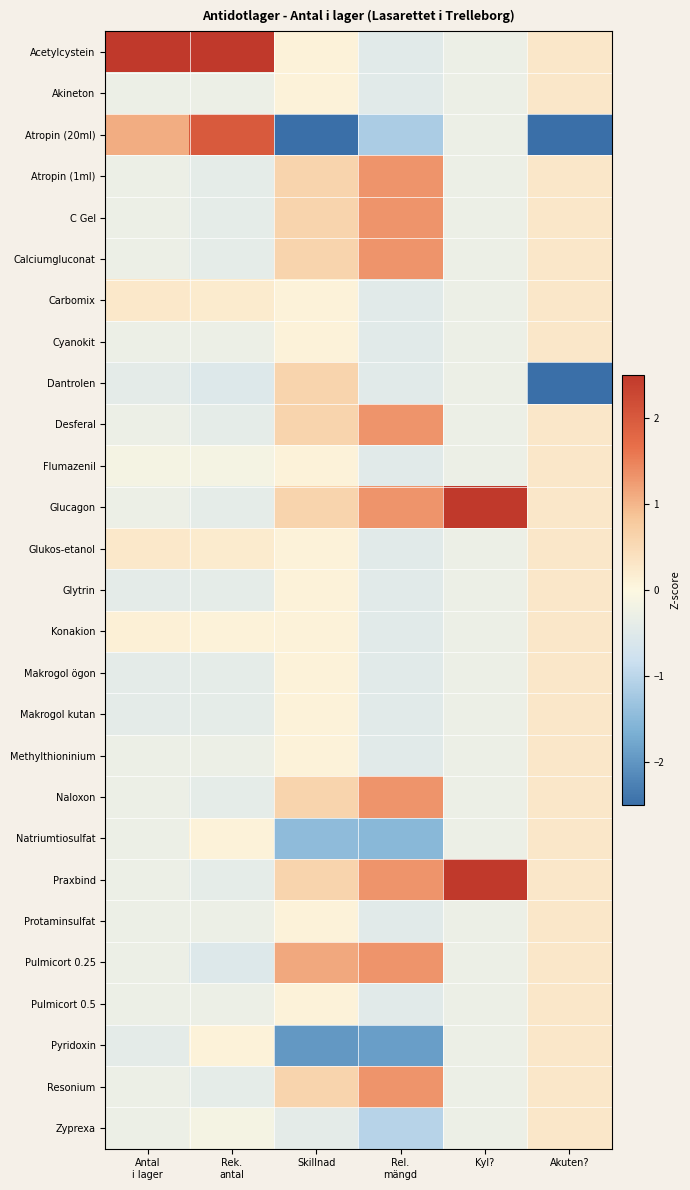

Reading right to left, what are all the values shown in this chart?

Acetylcystein: Akuten?=0.3	Kyl?=-0.3	Rel.
mängd=-0.5	Skillnad=0.1	Rek.
antal=4.5	Antal
i lager=4.9
Akineton: Akuten?=0.3	Kyl?=-0.3	Rel.
mängd=-0.5	Skillnad=0.1	Rek.
antal=-0.3	Antal
i lager=-0.3
Atropin (20ml): Akuten?=-3.5	Kyl?=-0.3	Rel.
mängd=-1.2	Skillnad=-4.0	Rek.
antal=2.0	Antal
i lager=1.1
Atropin (1ml): Akuten?=0.3	Kyl?=-0.3	Rel.
mängd=1.3	Skillnad=0.6	Rek.
antal=-0.4	Antal
i lager=-0.3
C Gel: Akuten?=0.3	Kyl?=-0.3	Rel.
mängd=1.3	Skillnad=0.6	Rek.
antal=-0.4	Antal
i lager=-0.3
Calciumgluconat: Akuten?=0.3	Kyl?=-0.3	Rel.
mängd=1.3	Skillnad=0.6	Rek.
antal=-0.4	Antal
i lager=-0.3
Carbomix: Akuten?=0.3	Kyl?=-0.3	Rel.
mängd=-0.5	Skillnad=0.1	Rek.
antal=0.2	Antal
i lager=0.3
Cyanokit: Akuten?=0.3	Kyl?=-0.3	Rel.
mängd=-0.5	Skillnad=0.1	Rek.
antal=-0.3	Antal
i lager=-0.3
Dantrolen: Akuten?=-3.5	Kyl?=-0.3	Rel.
mängd=-0.5	Skillnad=0.6	Rek.
antal=-0.5	Antal
i lager=-0.4
Desferal: Akuten?=0.3	Kyl?=-0.3	Rel.
mängd=1.3	Skillnad=0.6	Rek.
antal=-0.4	Antal
i lager=-0.3
Flumazenil: Akuten?=0.3	Kyl?=-0.3	Rel.
mängd=-0.5	Skillnad=0.1	Rek.
antal=-0.2	Antal
i lager=-0.1
Glucagon: Akuten?=0.3	Kyl?=3.5	Rel.
mängd=1.3	Skillnad=0.6	Rek.
antal=-0.4	Antal
i lager=-0.3
Glukos-etanol: Akuten?=0.3	Kyl?=-0.3	Rel.
mängd=-0.5	Skillnad=0.1	Rek.
antal=0.2	Antal
i lager=0.3
Glytrin: Akuten?=0.3	Kyl?=-0.3	Rel.
mängd=-0.5	Skillnad=0.1	Rek.
antal=-0.4	Antal
i lager=-0.4
Konakion: Akuten?=0.3	Kyl?=-0.3	Rel.
mängd=-0.5	Skillnad=0.1	Rek.
antal=0.1	Antal
i lager=0.1
Makrogol ögon: Akuten?=0.3	Kyl?=-0.3	Rel.
mängd=-0.5	Skillnad=0.1	Rek.
antal=-0.4	Antal
i lager=-0.4
Makrogol kutan: Akuten?=0.3	Kyl?=-0.3	Rel.
mängd=-0.5	Skillnad=0.1	Rek.
antal=-0.4	Antal
i lager=-0.4
Methylthioninium: Akuten?=0.3	Kyl?=-0.3	Rel.
mängd=-0.5	Skillnad=0.1	Rek.
antal=-0.3	Antal
i lager=-0.3
Naloxon: Akuten?=0.3	Kyl?=-0.3	Rel.
mängd=1.3	Skillnad=0.6	Rek.
antal=-0.4	Antal
i lager=-0.3
Natriumtiosulfat: Akuten?=0.3	Kyl?=-0.3	Rel.
mängd=-1.5	Skillnad=-1.4	Rek.
antal=0.1	Antal
i lager=-0.3
Praxbind: Akuten?=0.3	Kyl?=3.5	Rel.
mängd=1.3	Skillnad=0.6	Rek.
antal=-0.4	Antal
i lager=-0.3
Protaminsulfat: Akuten?=0.3	Kyl?=-0.3	Rel.
mängd=-0.5	Skillnad=0.1	Rek.
antal=-0.3	Antal
i lager=-0.3
Pulmicort 0.25: Akuten?=0.3	Kyl?=-0.3	Rel.
mängd=1.3	Skillnad=1.1	Rek.
antal=-0.5	Antal
i lager=-0.3
Pulmicort 0.5: Akuten?=0.3	Kyl?=-0.3	Rel.
mängd=-0.5	Skillnad=0.1	Rek.
antal=-0.3	Antal
i lager=-0.3
Pyridoxin: Akuten?=0.3	Kyl?=-0.3	Rel.
mängd=-1.9	Skillnad=-2.0	Rek.
antal=0.1	Antal
i lager=-0.4
Resonium: Akuten?=0.3	Kyl?=-0.3	Rel.
mängd=1.3	Skillnad=0.6	Rek.
antal=-0.4	Antal
i lager=-0.3
Zyprexa: Akuten?=0.3	Kyl?=-0.3	Rel.
mängd=-1.0	Skillnad=-0.4	Rek.
antal=-0.2	Antal
i lager=-0.3